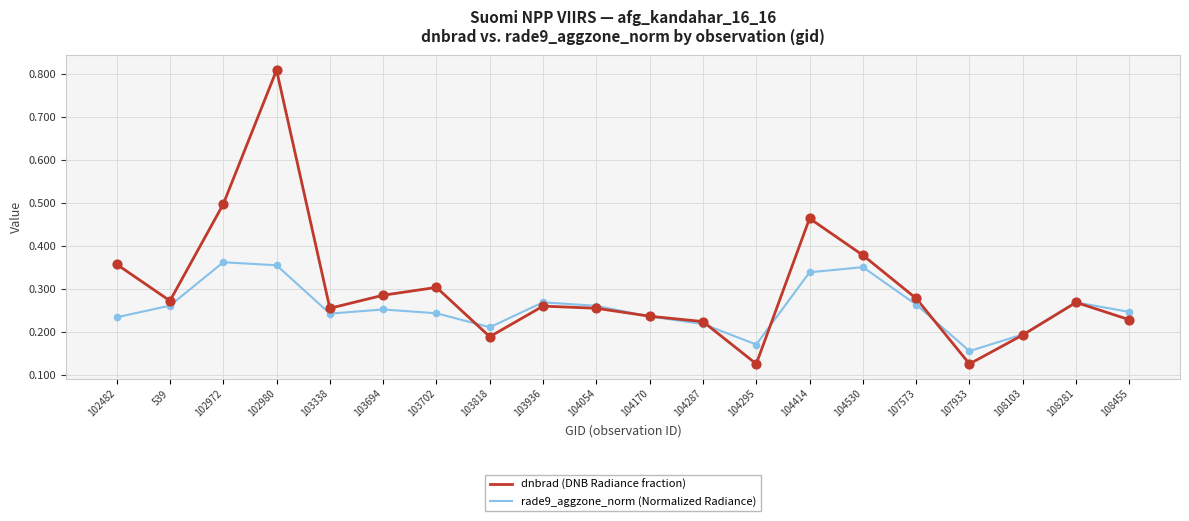

At how many categories does at least one series exceed 0?

20